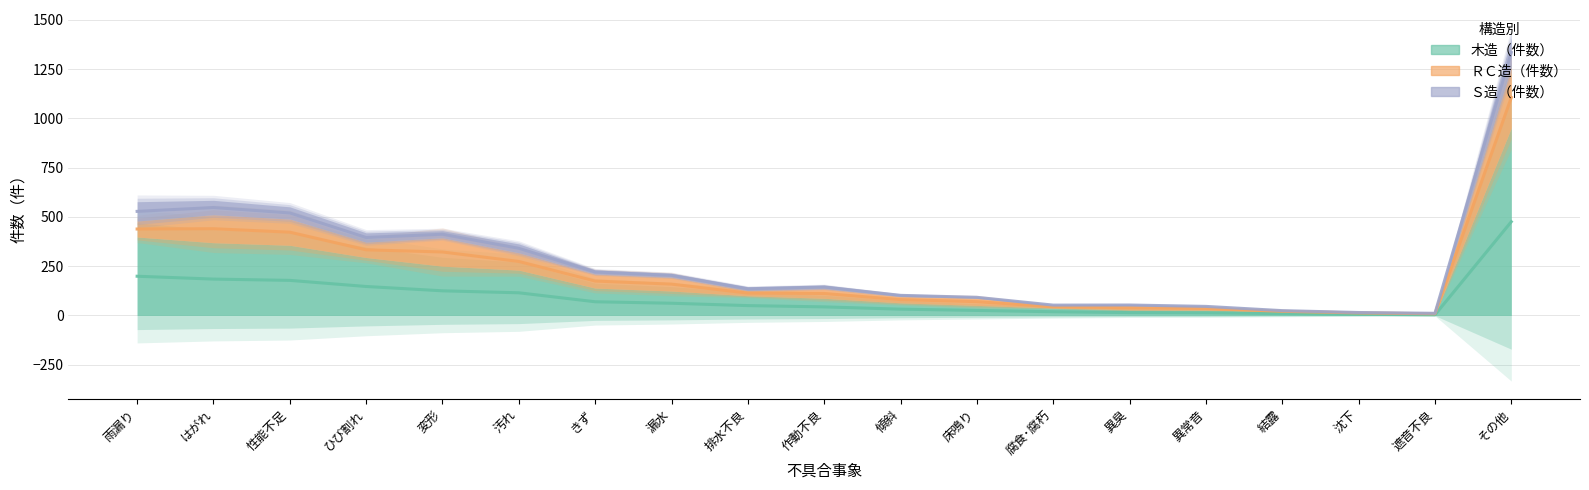

The 木造（件数） series shows 27 at 異常音. True or false?

True